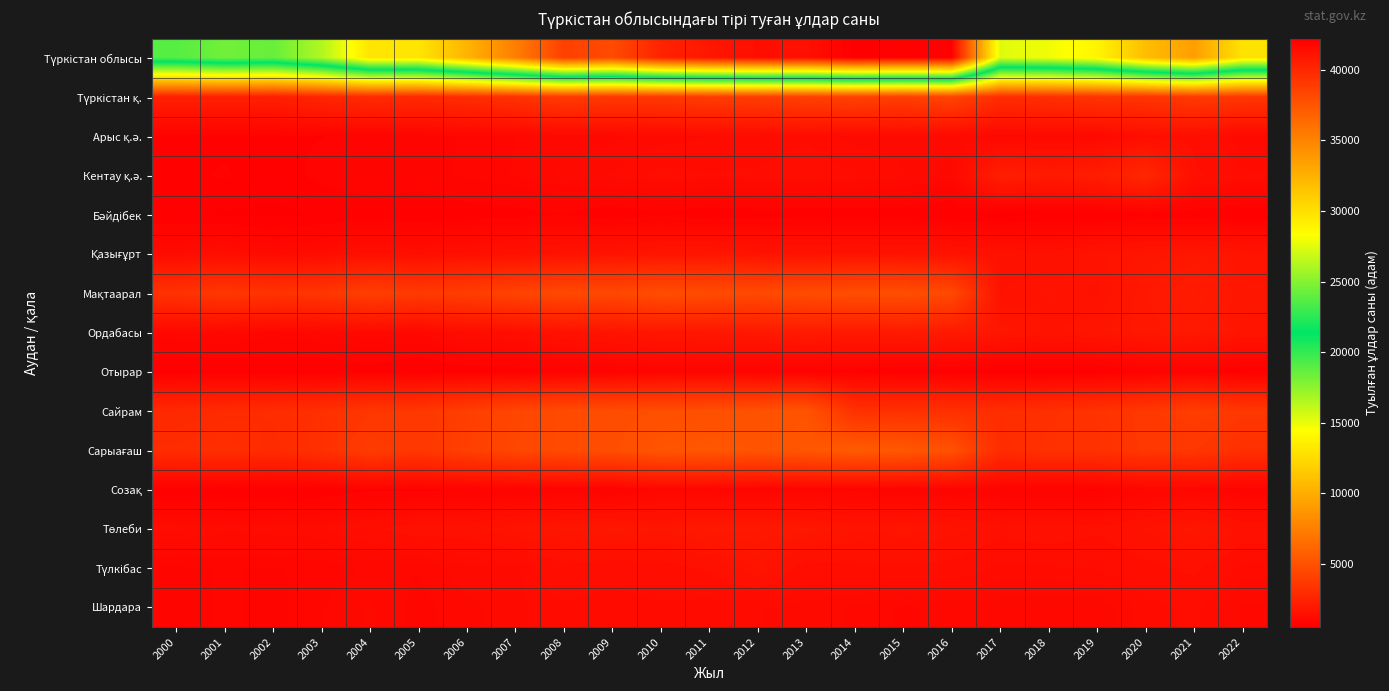

Which has a higher value, 2005 or 2016?

2016